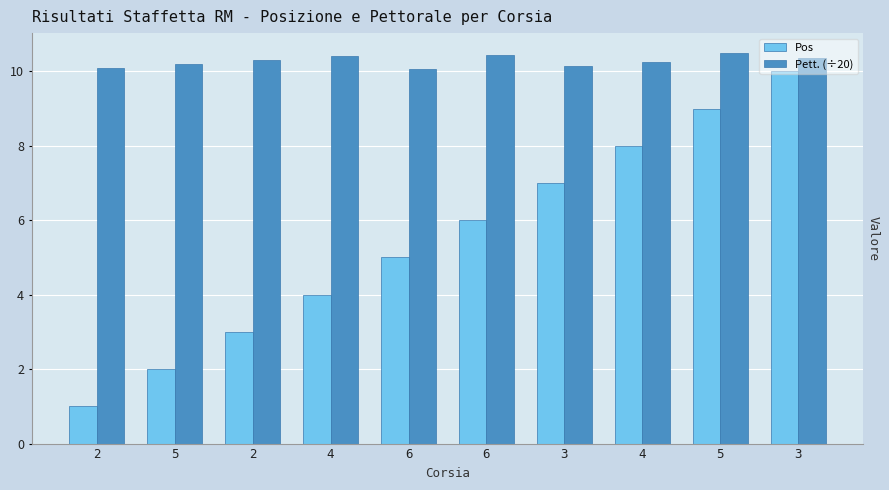

At which label does Pos first exceed 6?

3